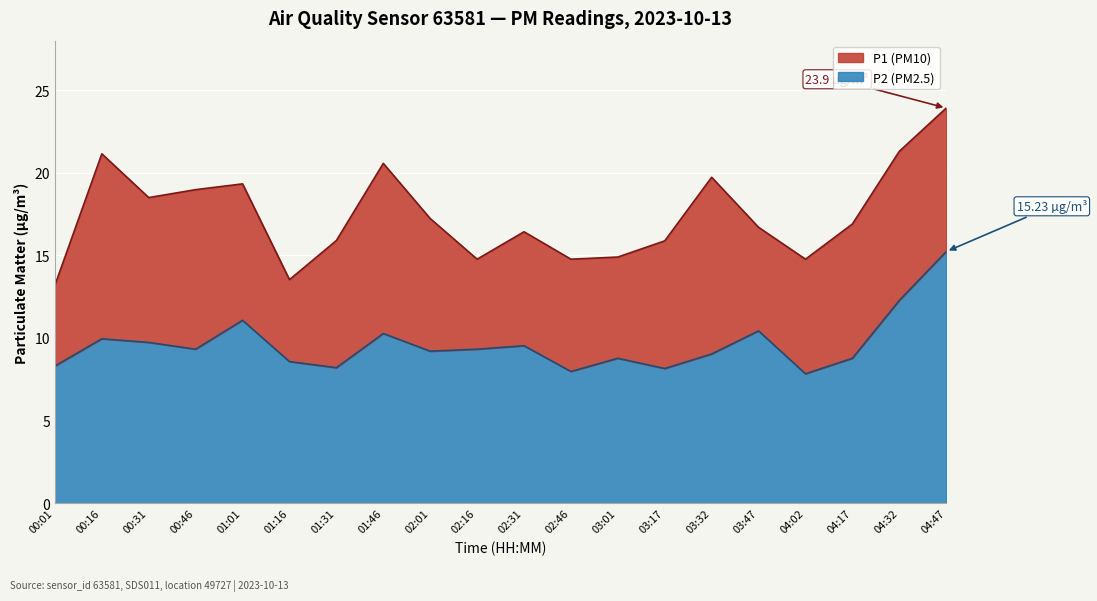

At which category does the chart reach its peak across all series?

04:47